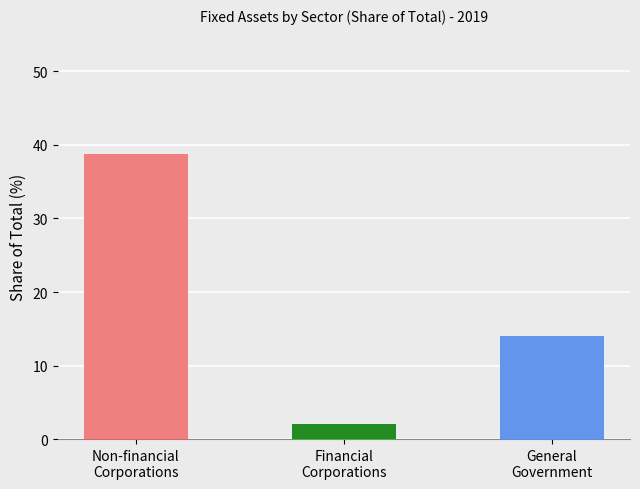

Is the value of General government at 1991 greater than the value of Financial corporations at 2008?

Yes